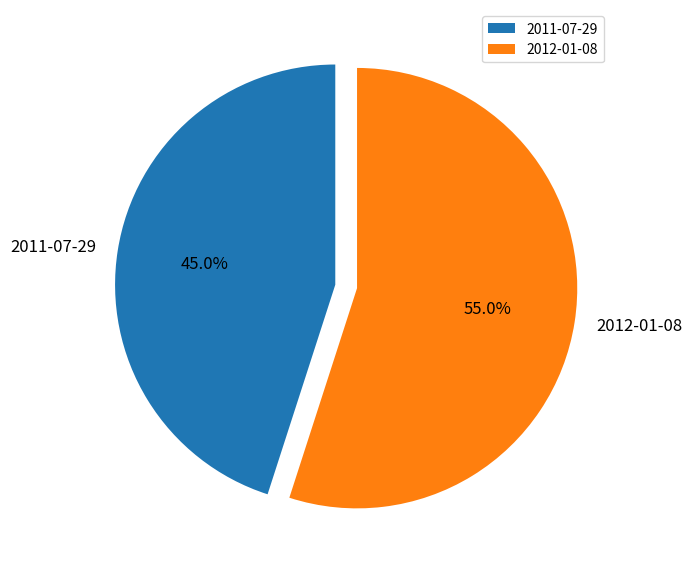

To the nearest percent, what is the difference between the 2012-01-08 and 2011-07-29 slice percentages?

10%